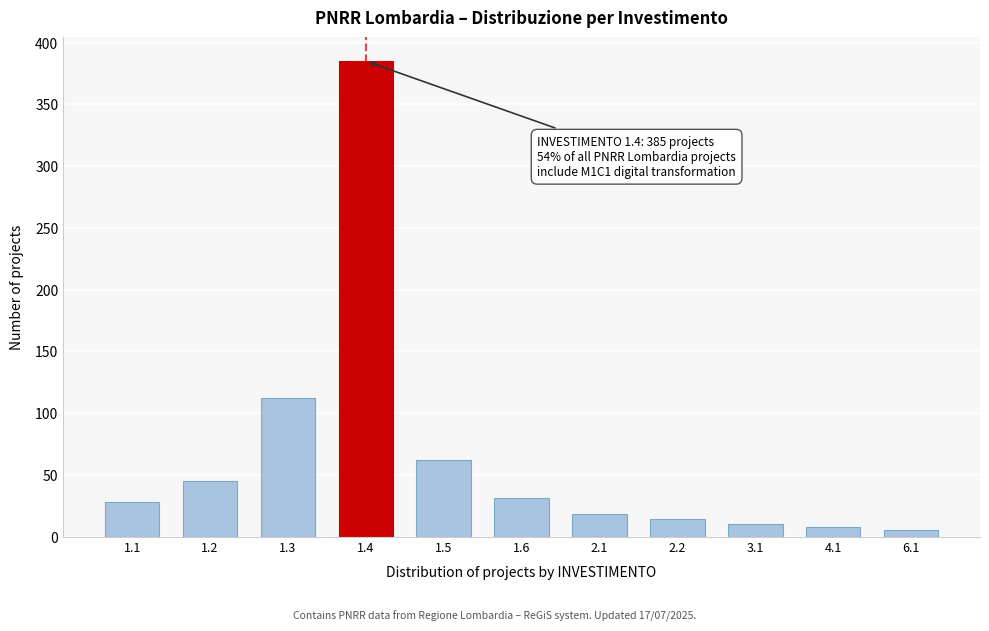

Reading left to right, list all the values displayed in this chart.

28	45	112	385	62	31	18	14	10	8	5